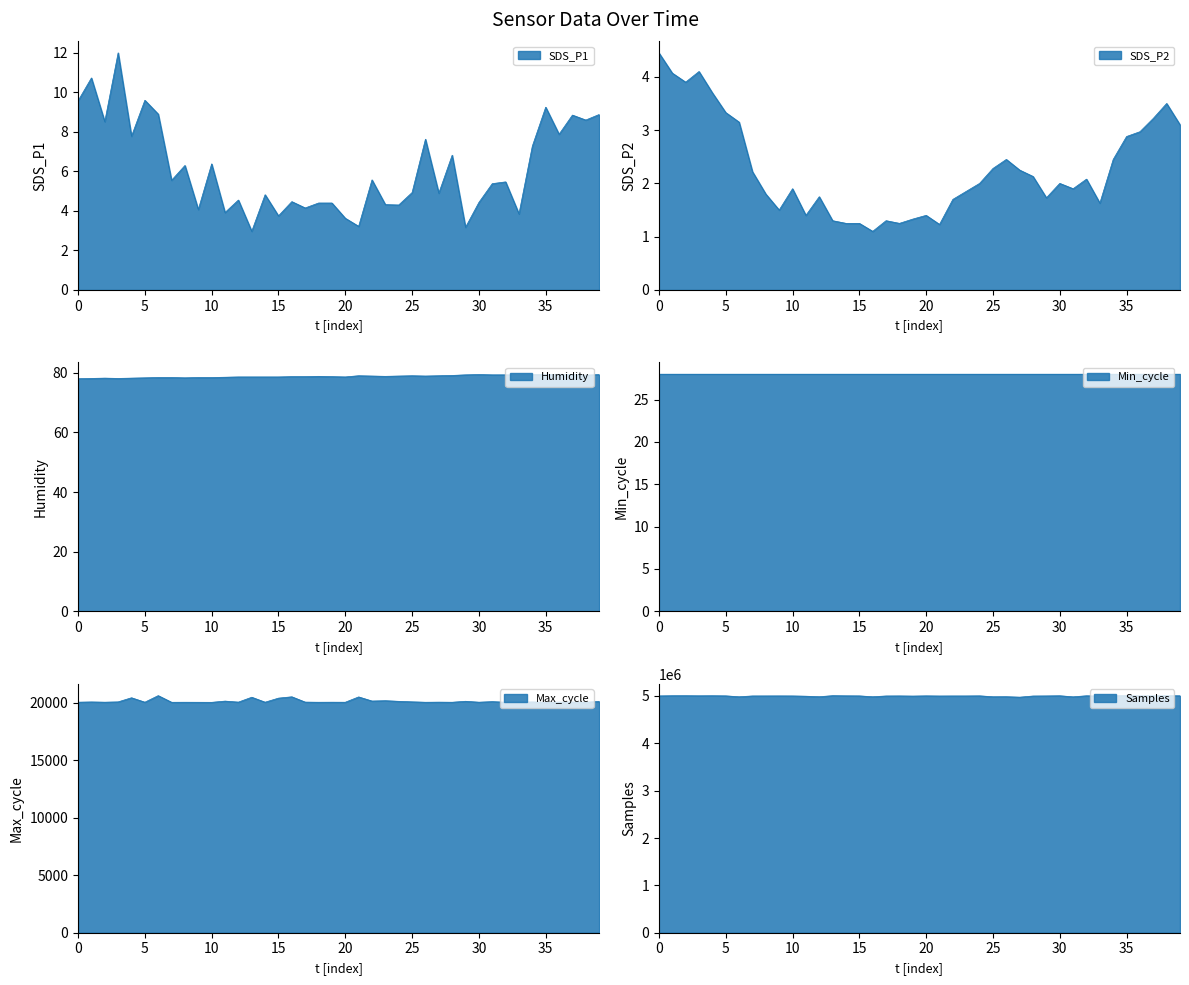

Which series changed the most between 01:24 and 01:40?

Samples